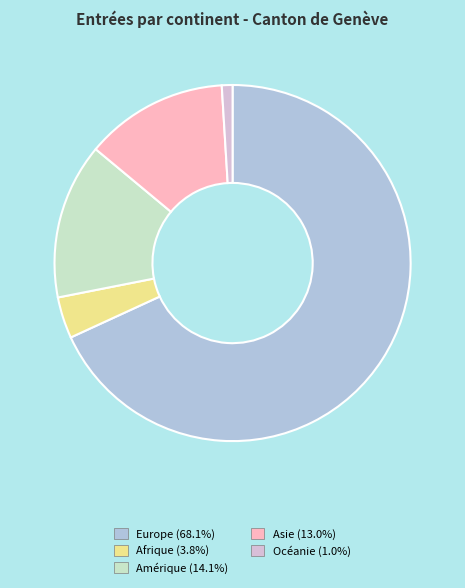

Between Océanie and Asie, which is larger?

Asie